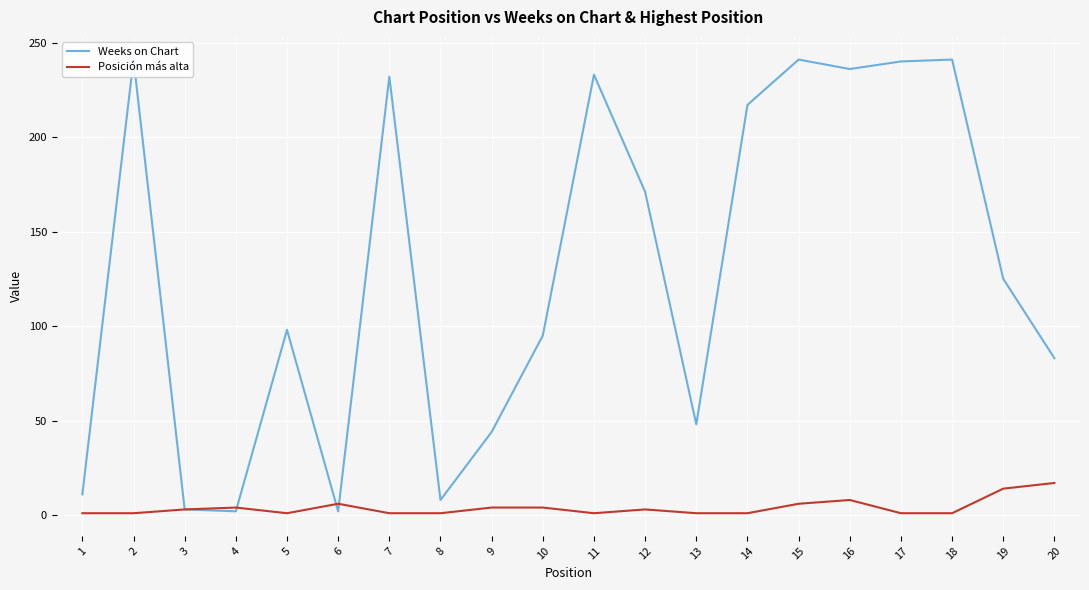

Which category has the lowest value across all series?

1